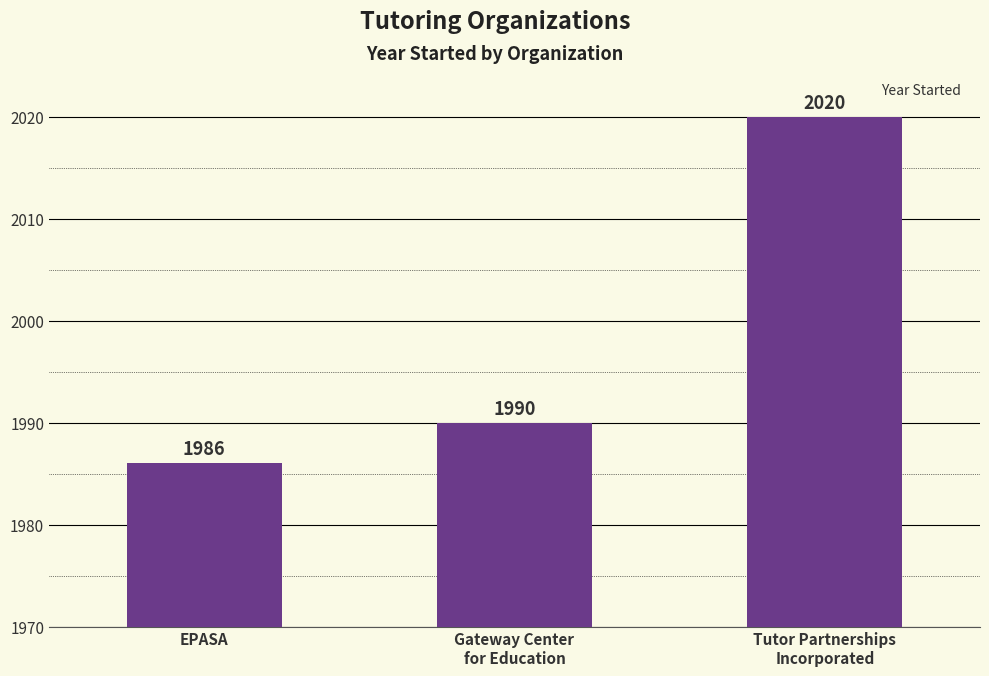

Which has a higher value, EPASA or Tutor Partnerships
Incorporated?

Tutor Partnerships
Incorporated